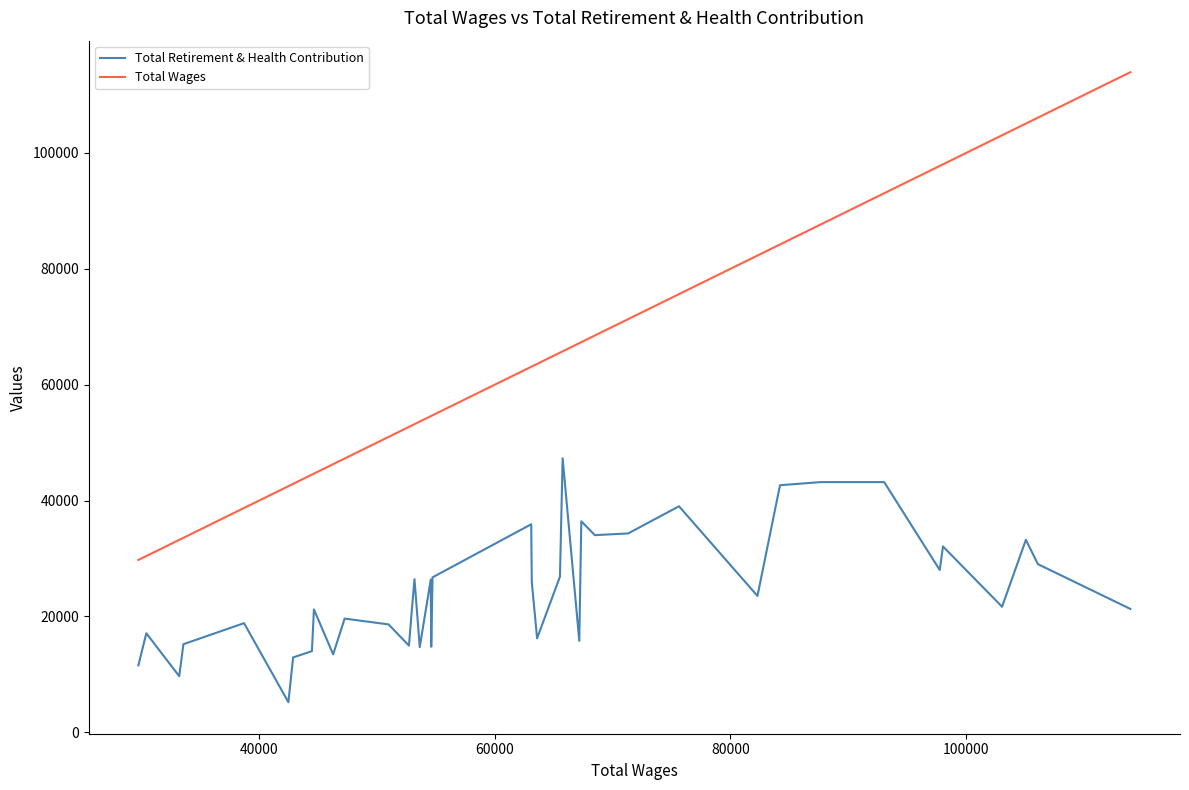

Which series has the largest total across all categories?

Total Wages